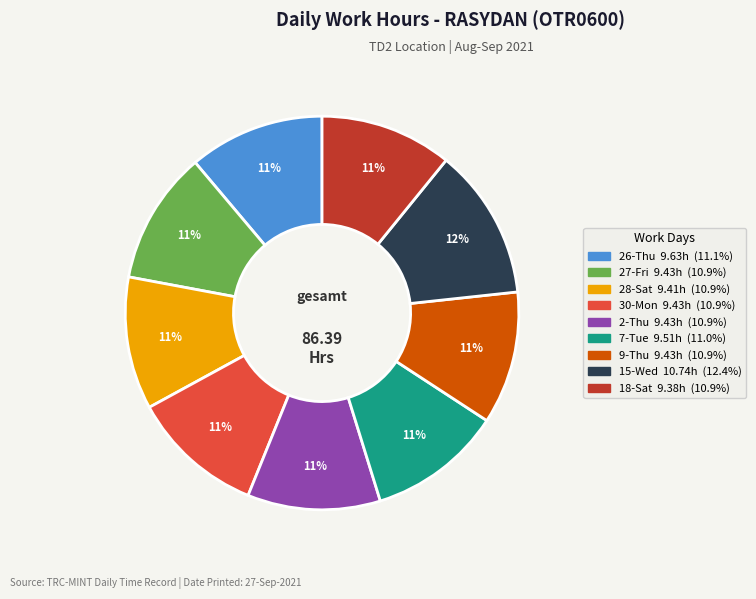

To the nearest percent, what portion does 2-Thu represent?

11%